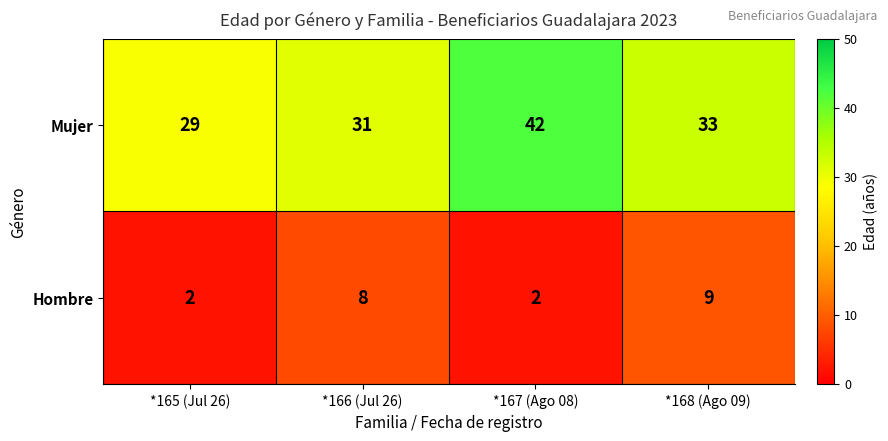

Which series changed the most between *167 (Ago 08) and *168 (Ago 09)?

Mujer